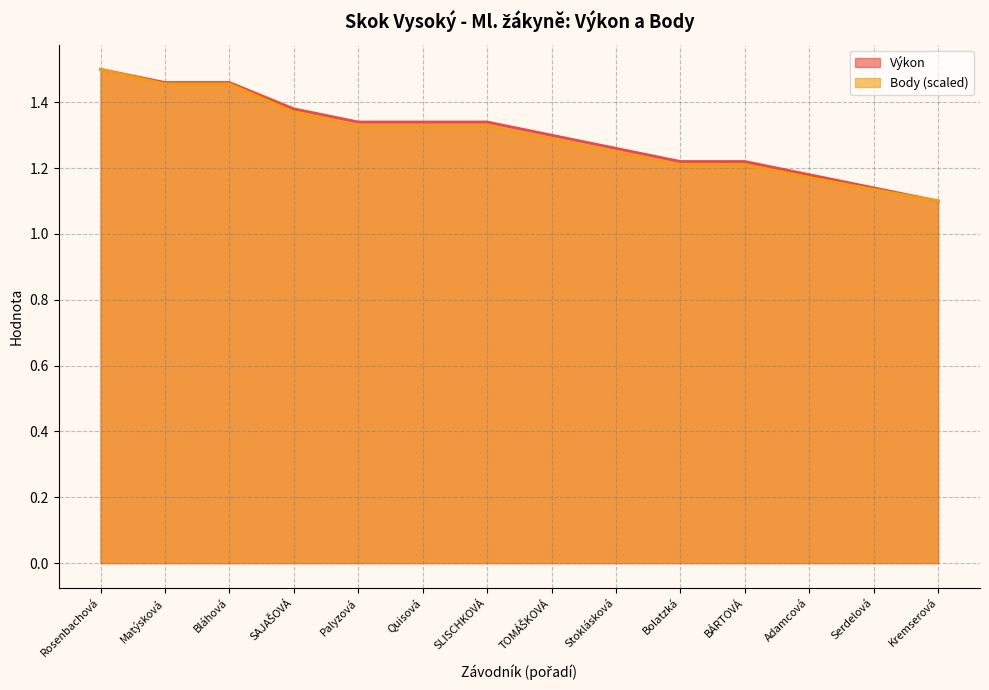

What is the label of the 2nd point from the right?

Serdelová